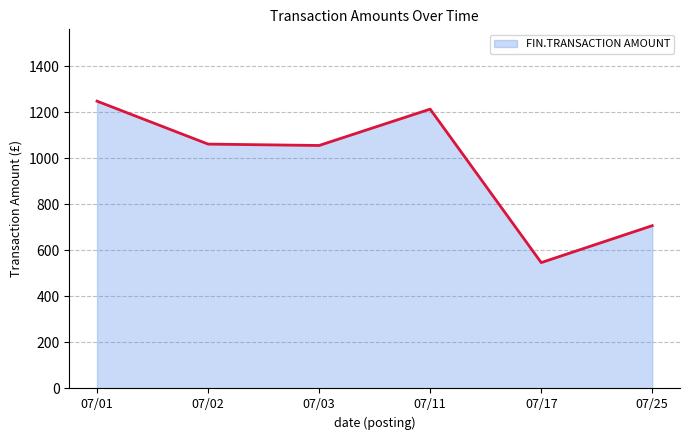

Where does the data first go above 1062?

07/01